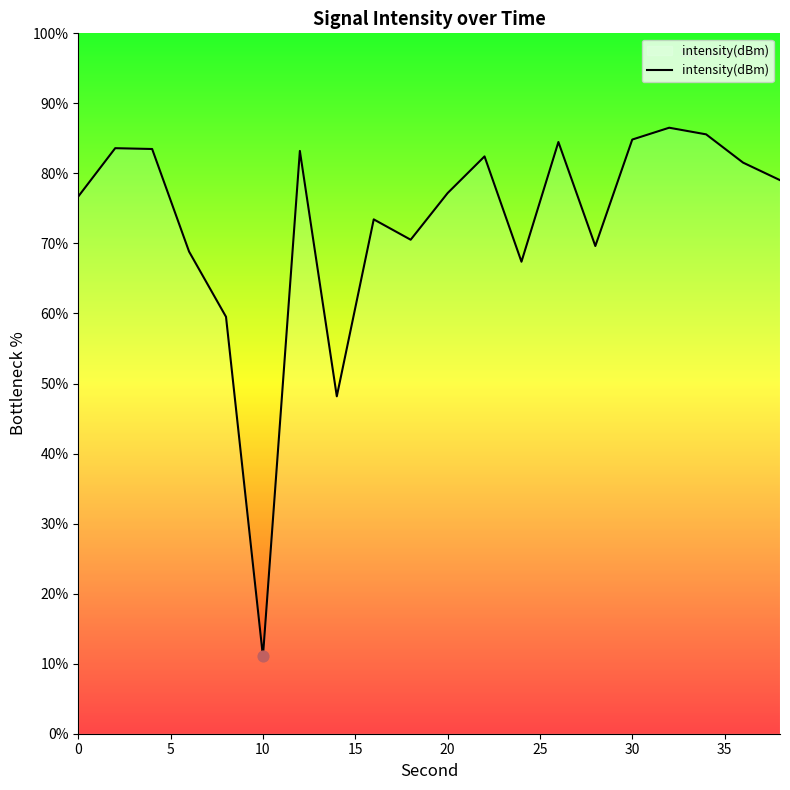

What is the greatest value displayed?

86.5